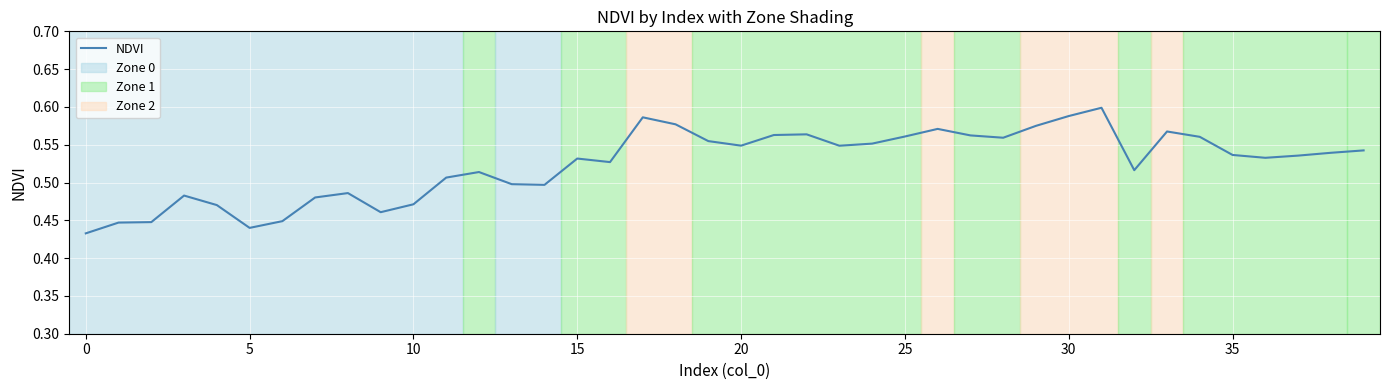

At which label is the value closest to 0?

0